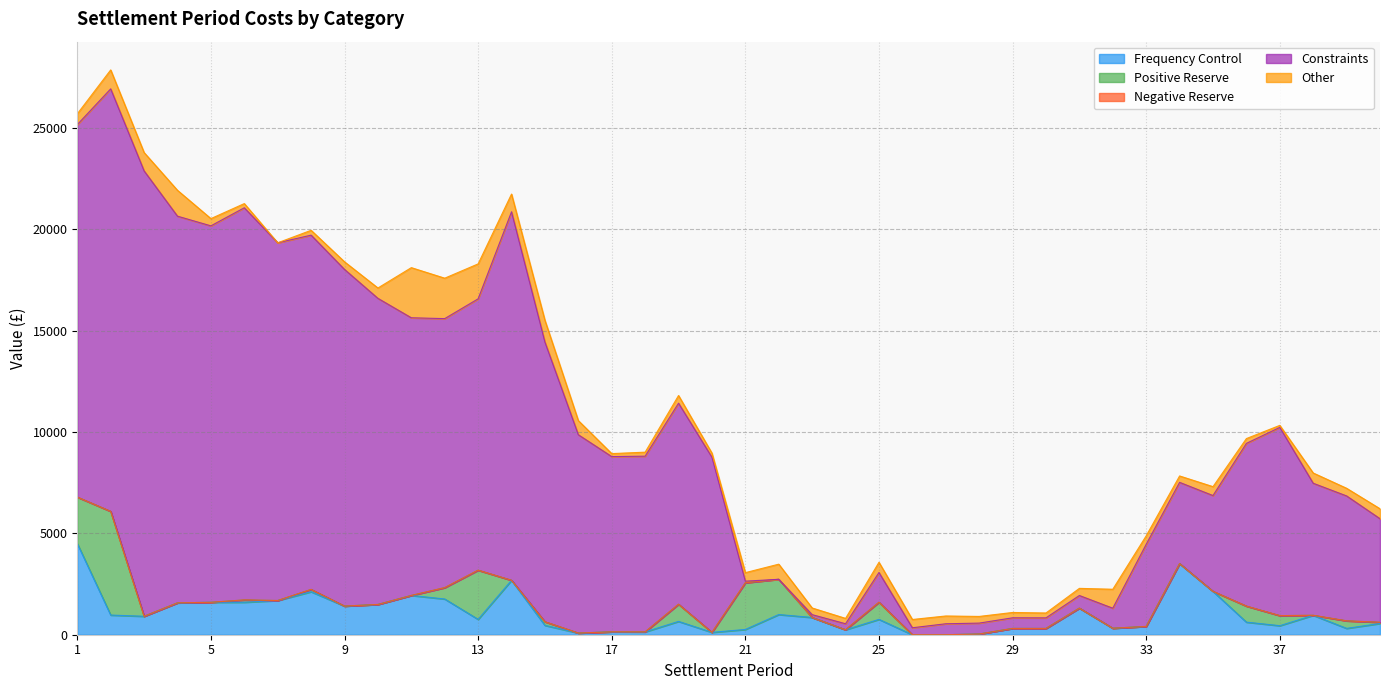

List the labels in order of Positive Reserve value, smallest first.

3, 4, 5, 7, 9, 10, 11, 14, 16, 17, 18, 20, 23, 24, 26, 27, 28, 29, 30, 31, 32, 33, 34, 35, 38, 40, 6, 8, 15, 39, 37, 12, 36, 25, 19, 22, 1, 21, 13, 2